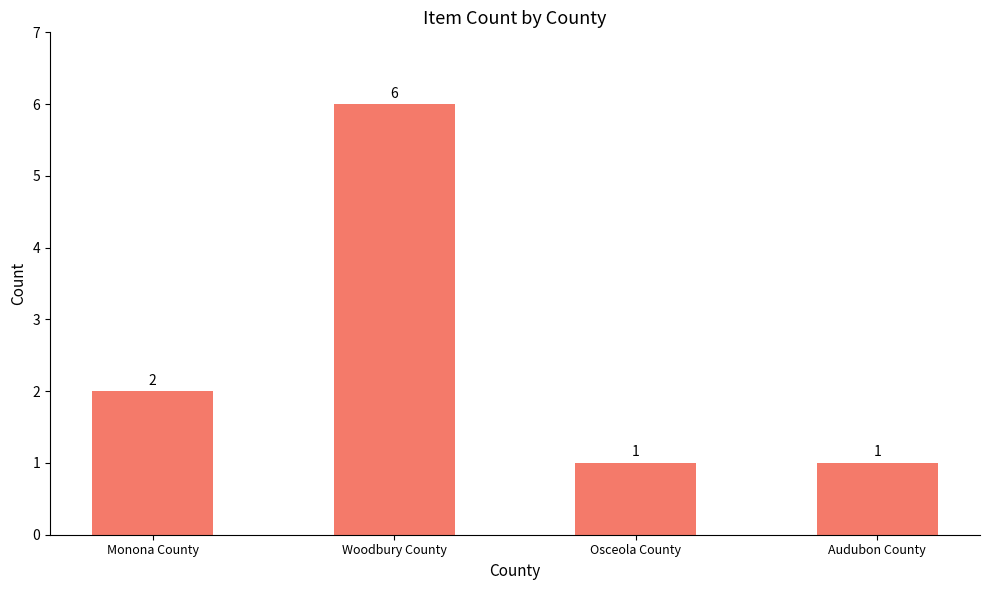

Which label corresponds to the largest value in the chart?

Woodbury County